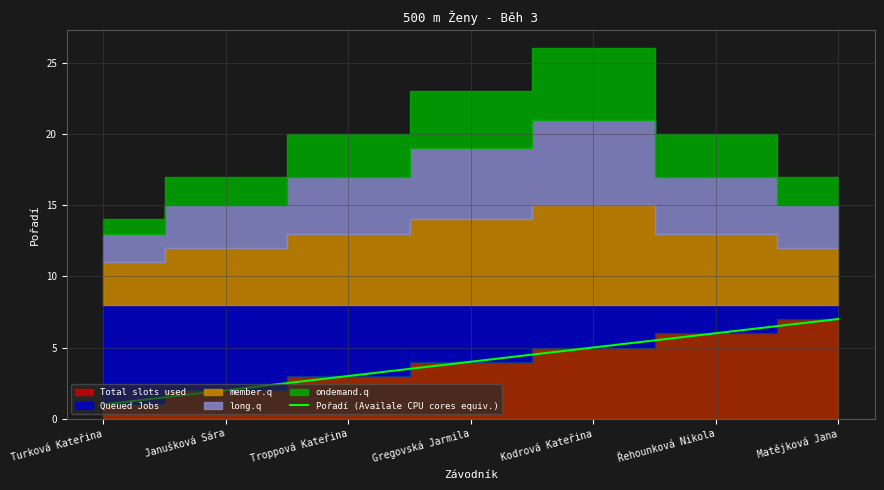

Is it true that the value at Matějková Jana is 10?

False